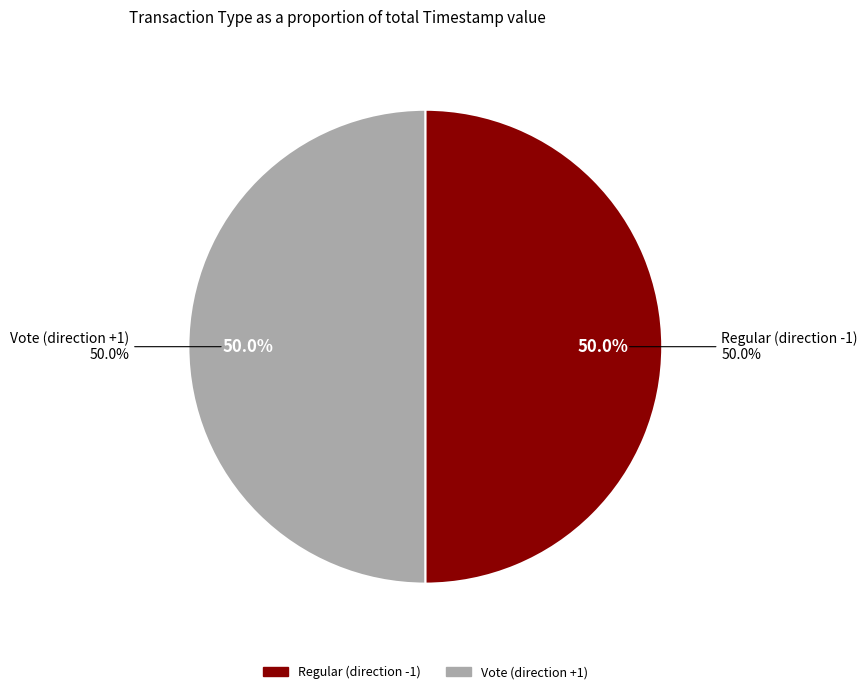

Does Vote (direction +1) represent more than half of the total?

No